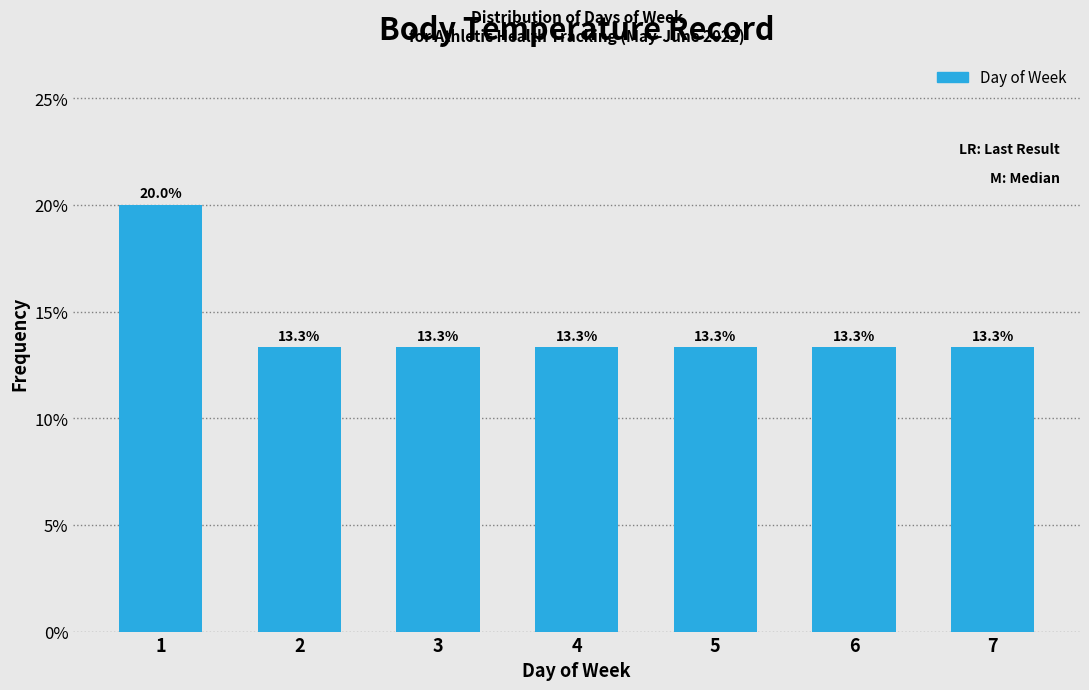

Reading left to right, list all the values displayed in this chart.

20.0	13.3	13.3	13.3	13.3	13.3	13.3